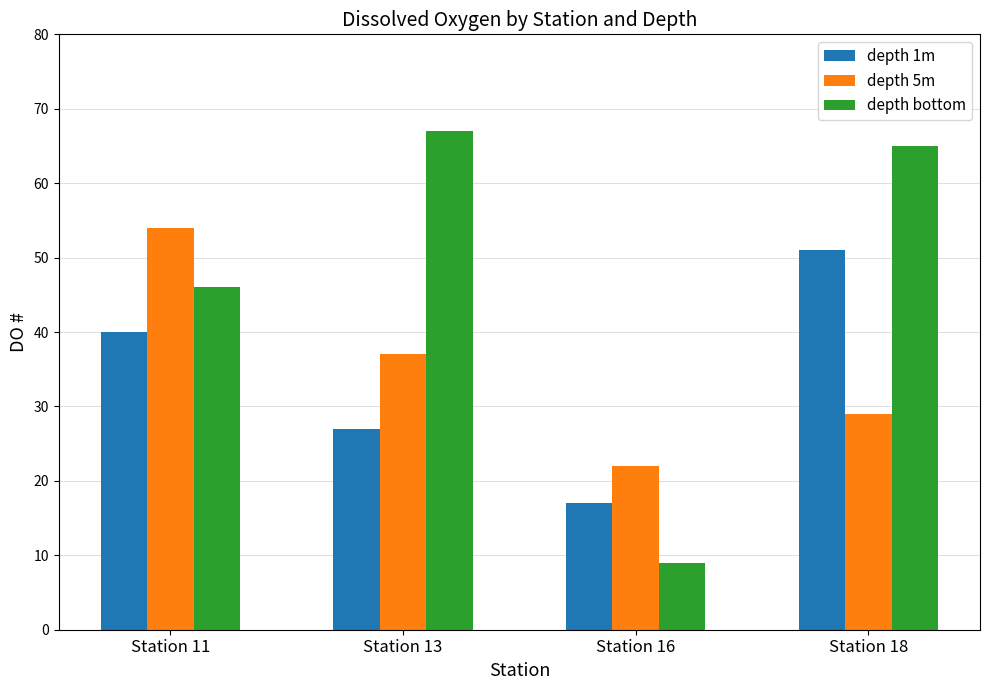

What is the value of the depth 1m bar at the 4th from the left?

51